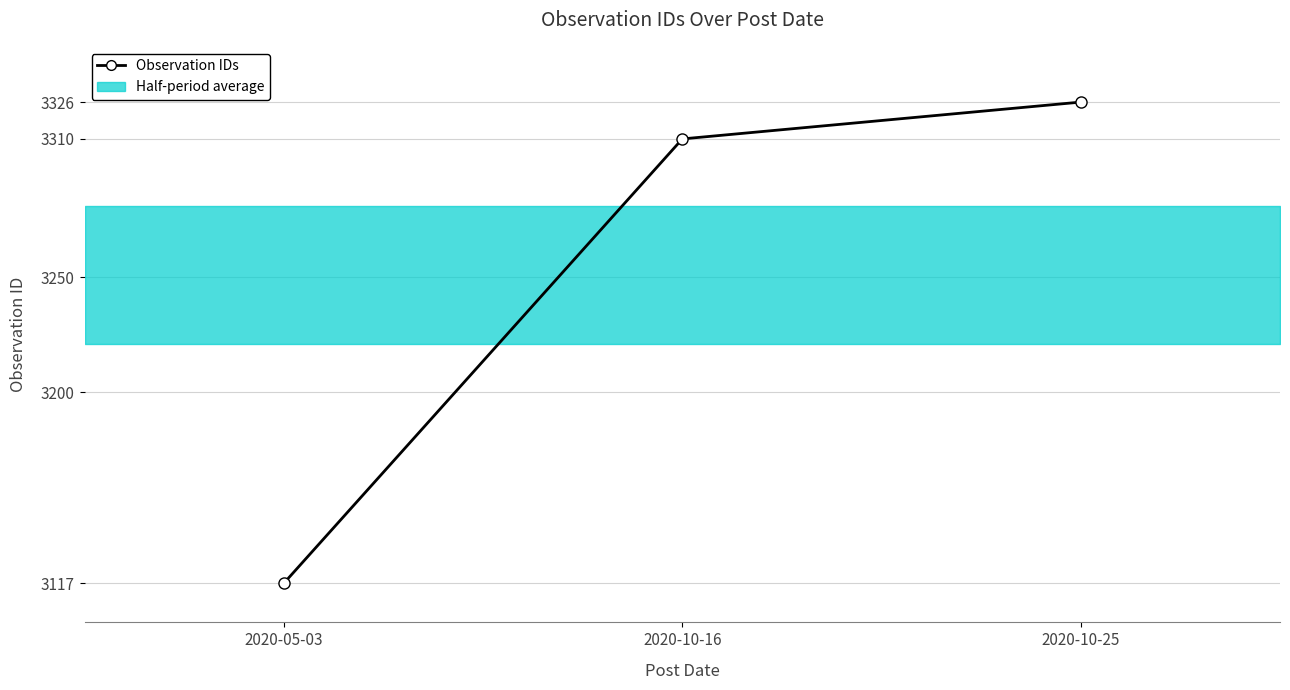

Between 2020-05-03 and 2020-10-16, which is larger?

2020-10-16